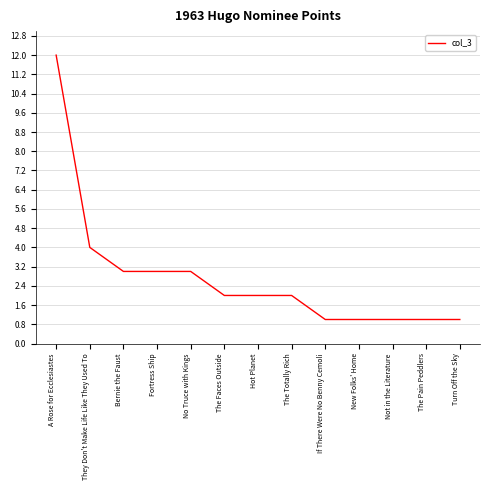

The value at Hot Planet is 2. True or false?

True